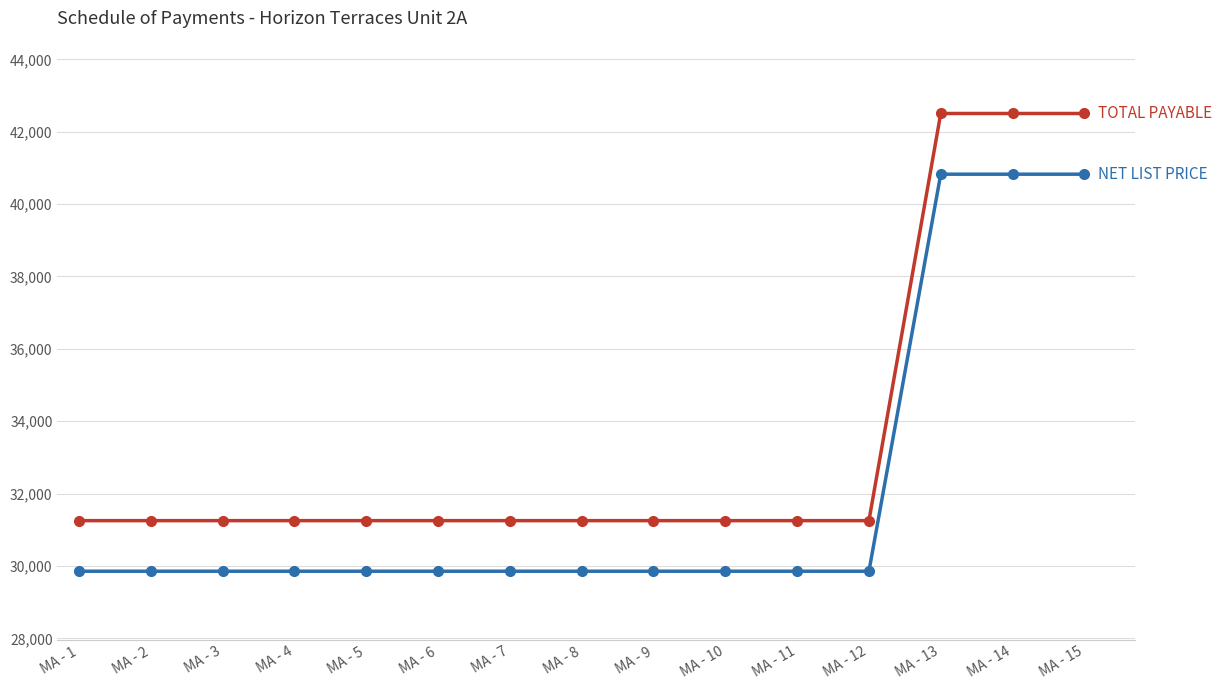

What is the difference between the highest and lowest values at MA - 12?

1397.9